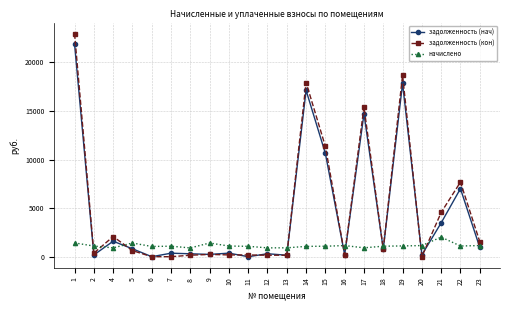

True or false: начислено has more than 1 points higher than both neighbors.

True